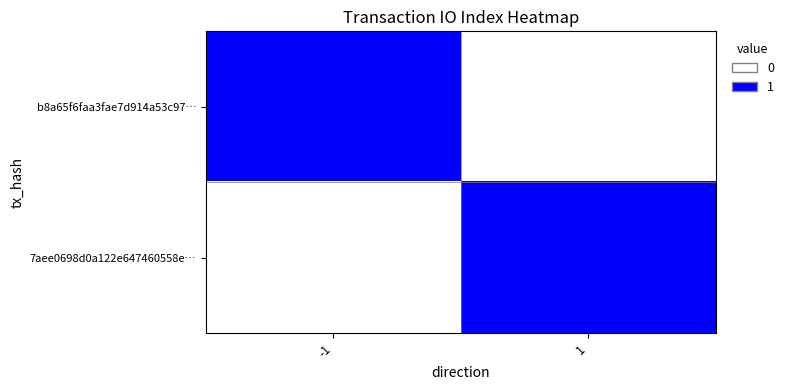

List the series in order of their peak value, highest first.

b8a65f6faa3fae7d914a53c97…, 7aee0698d0a122e647460558e…